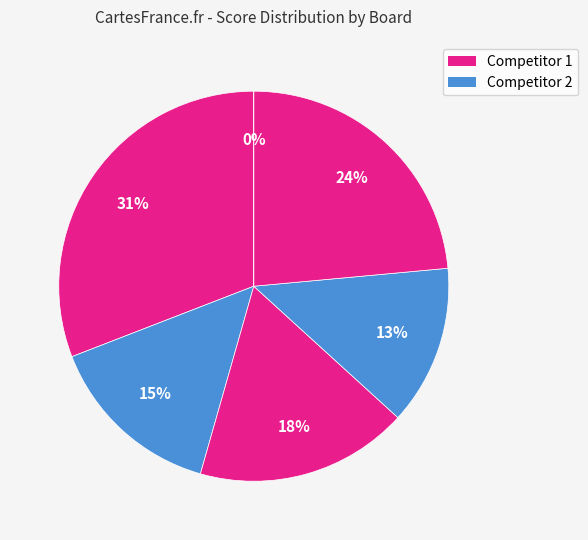

Is Board 5 the majority of the pie?

No